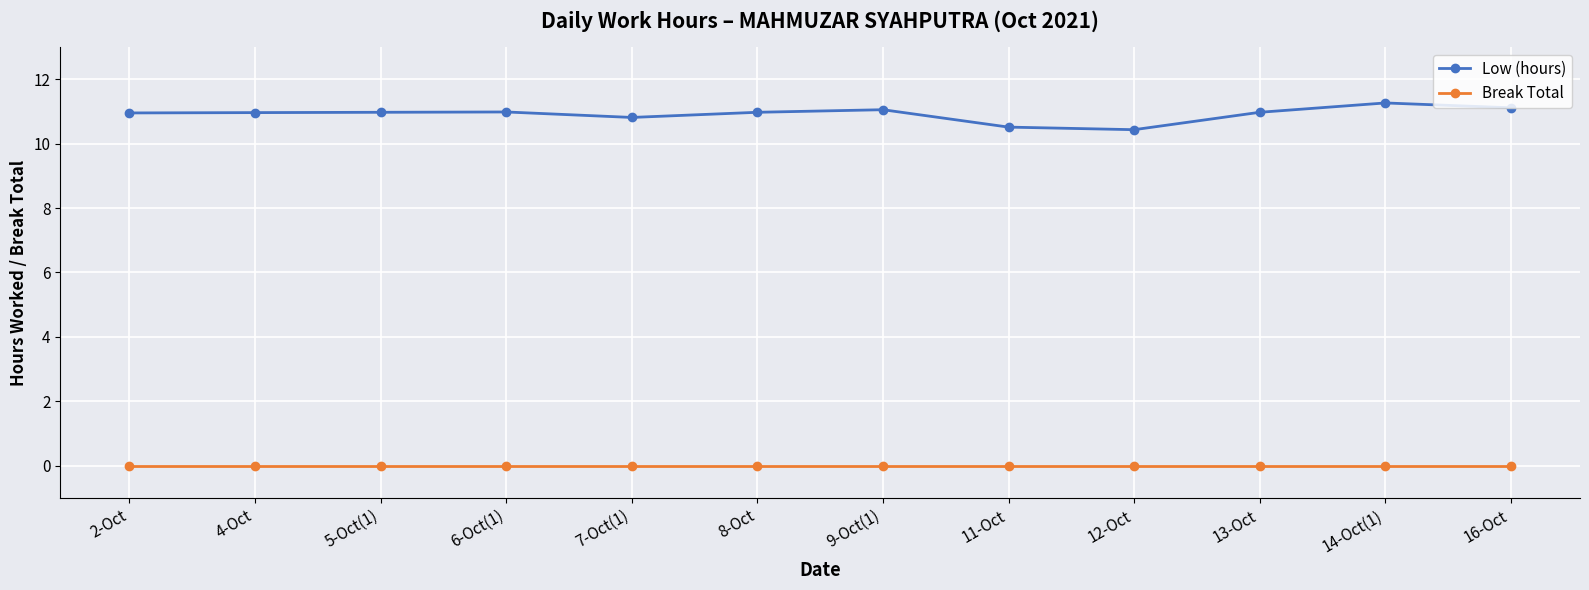

What is the label of the 5th point from the left?

7-Oct(1)